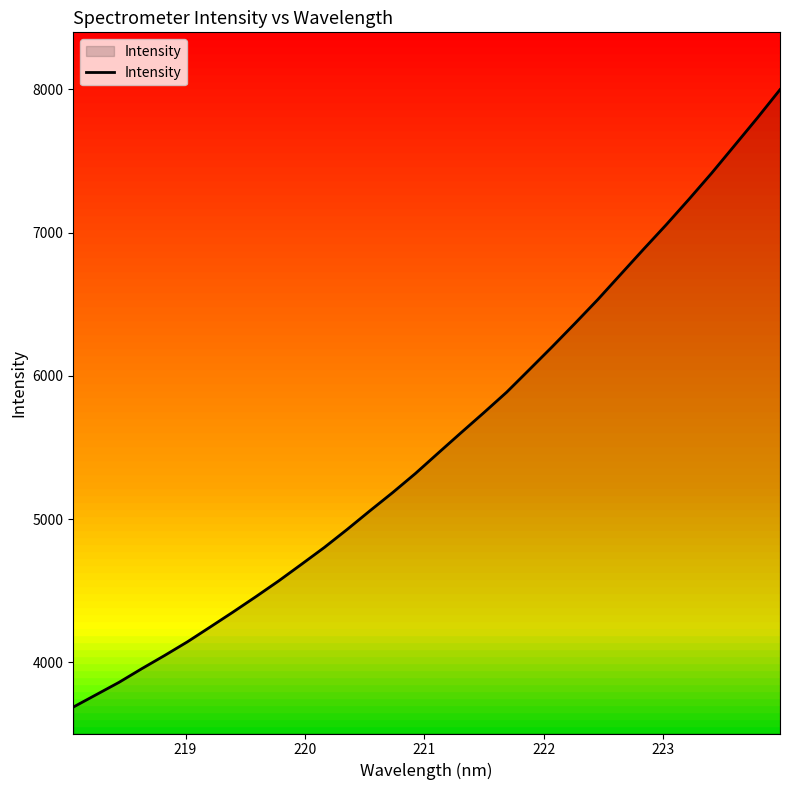

What is the greatest value displayed?

7998.2